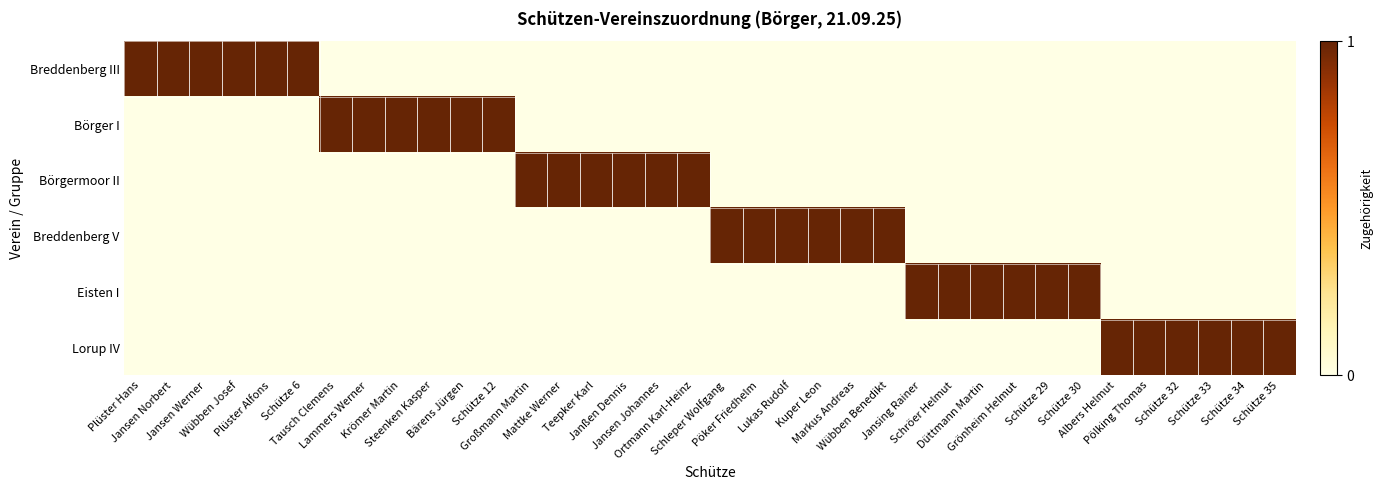

Rank the series by their maximum value, from highest to lowest.

Breddenberg III, Börger I, Börgermoor II, Breddenberg V, Eisten I, Lorup IV